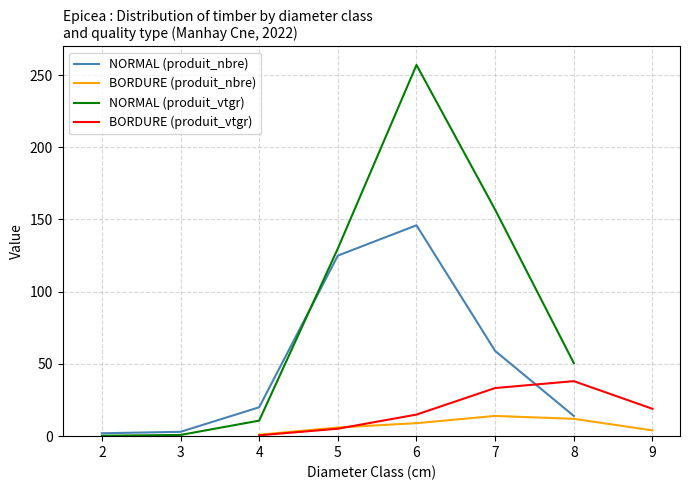

After their last crossing, which series has the higher values: NORMAL (produit_vtgr) or cm (NORMAL)?

NORMAL (produit_vtgr)